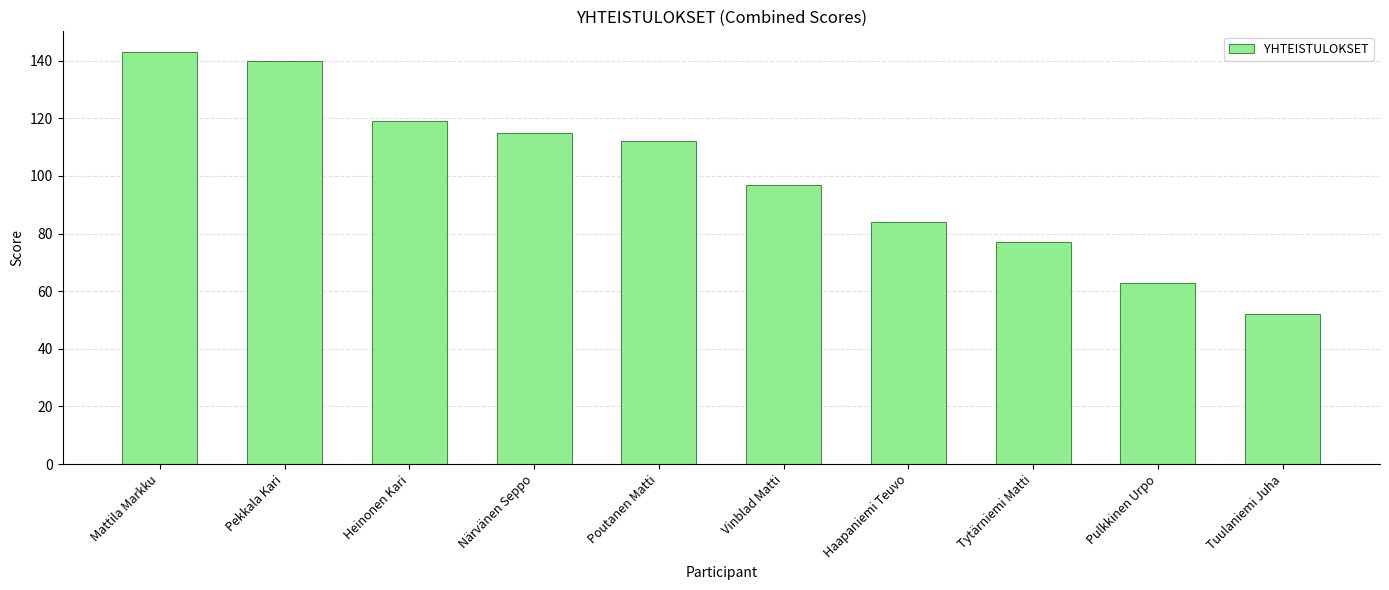

Reading right to left, what are all the values shown in this chart?

Tuulaniemi Juha=52	Pulkkinen Urpo=63	Tytärniemi Matti=77	Haapaniemi Teuvo=84	Vinblad Matti=97	Poutanen Matti=112	Närvänen Seppo=115	Heinonen Kari=119	Pekkala Kari=140	Mattila Markku=143